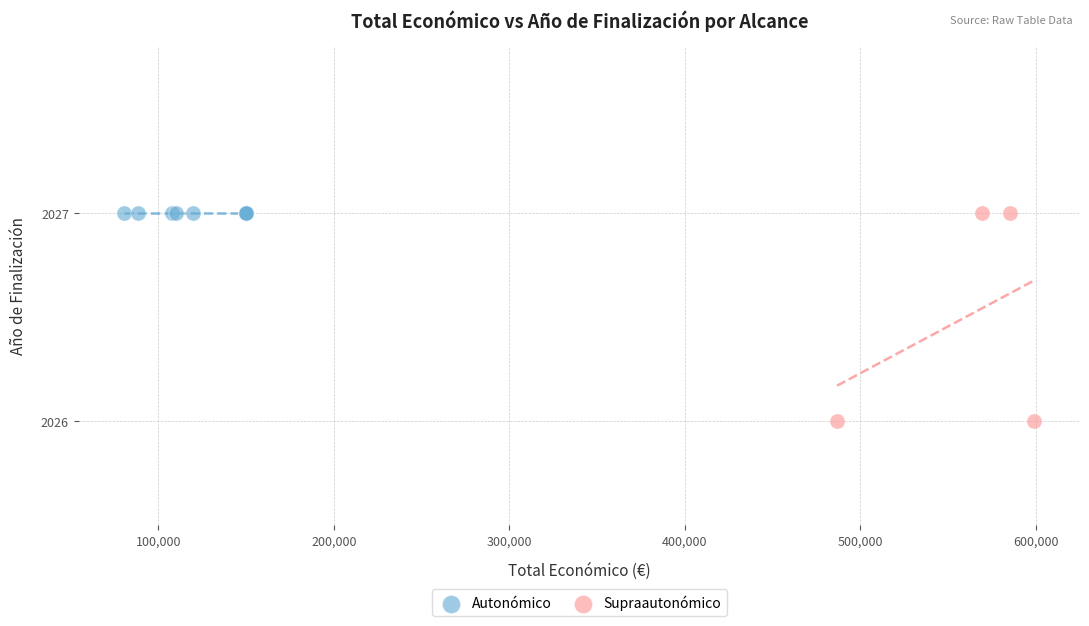

Which series contains the lowest Y value?

Supraautonómico